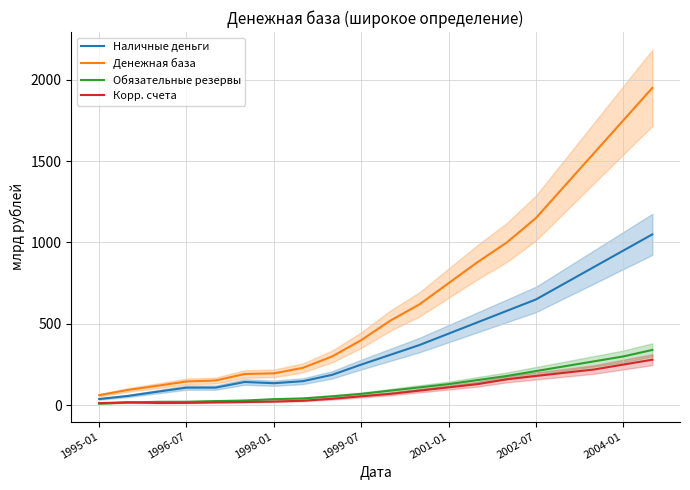

How many values in the Обязательные резервы series are below 90?

10